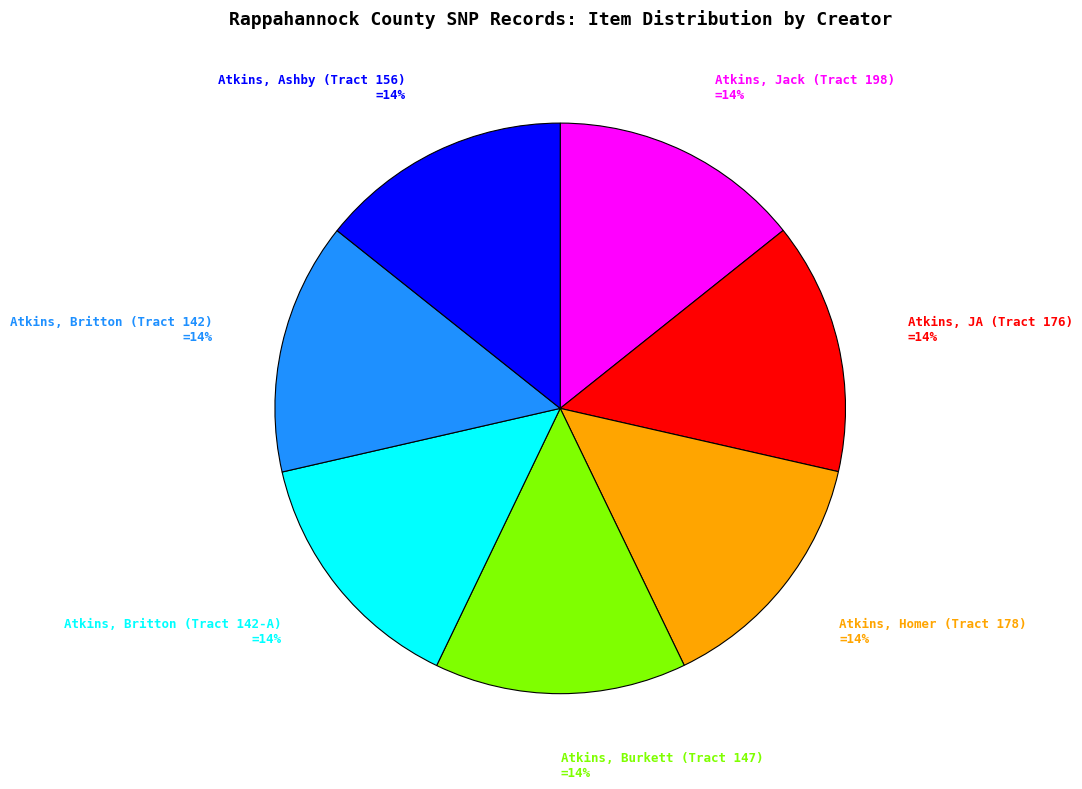

Is there a majority slice in this chart?

No